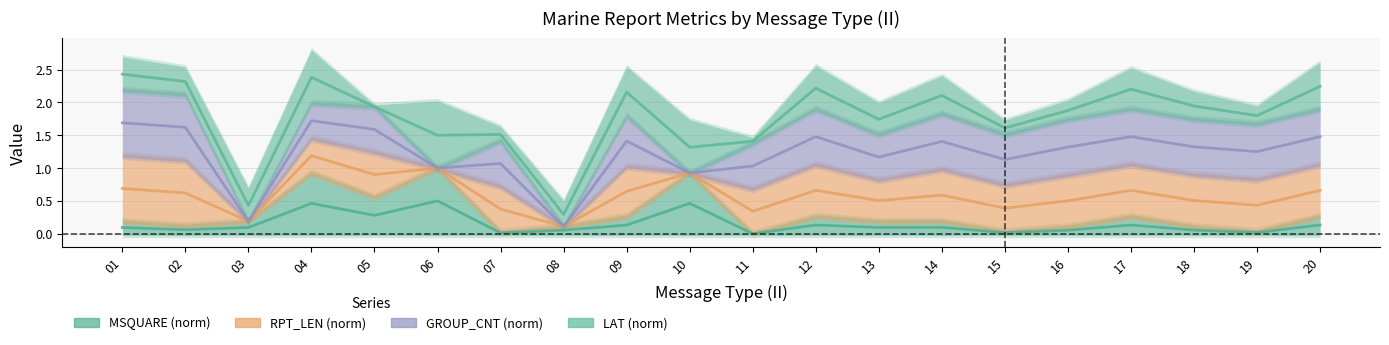

Rank the categories by RPT_LEN (norm) value from lowest to highest.

08, 03, 11, 07, 15, 19, 16, 13, 18, 14, 02, 09, 12, 17, 20, 01, 05, 10, 06, 04